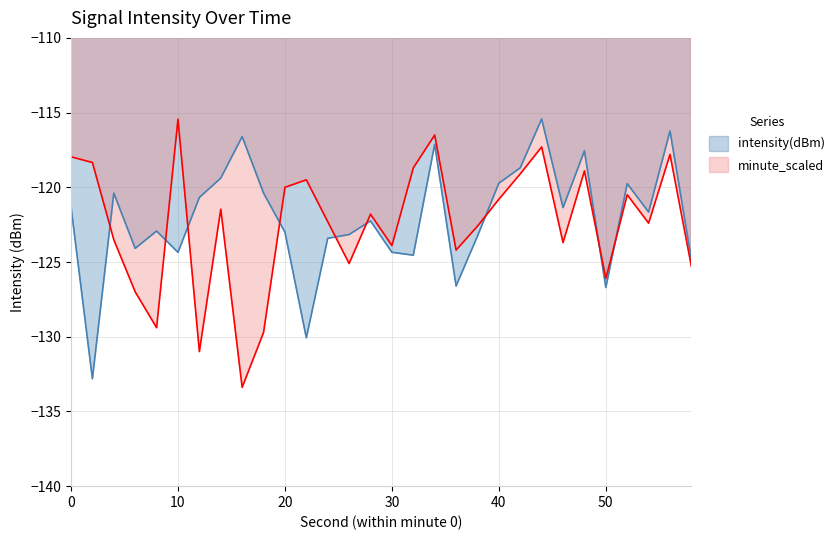

How many distinct data groups are displayed?

2